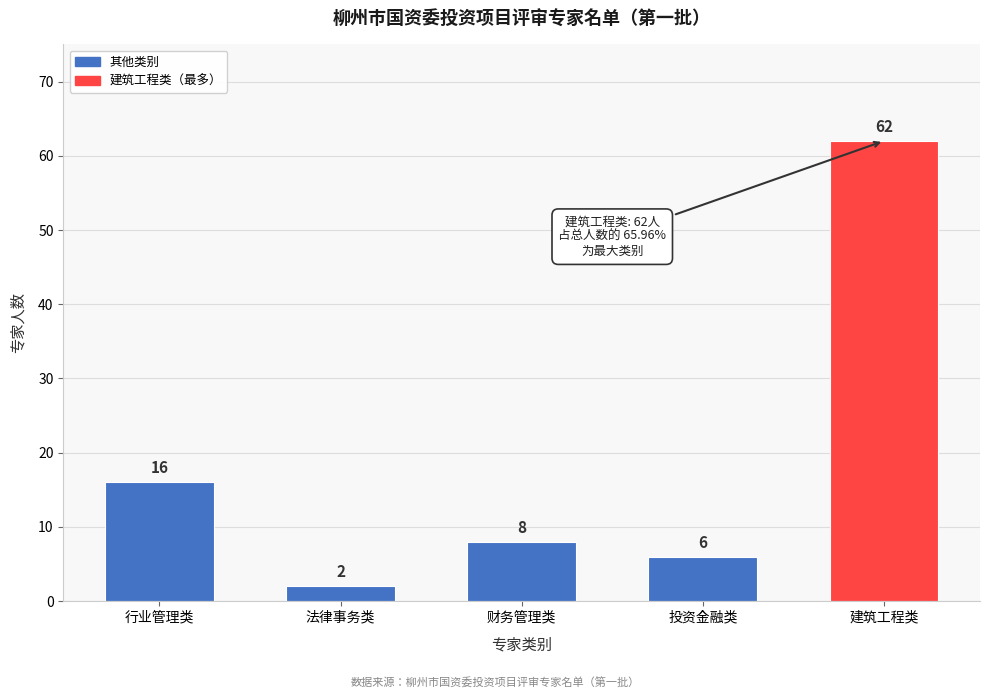

Reading left to right, what are all the values shown in this chart?

行业管理类=16	法律事务类=2	财务管理类=8	投资金融类=6	建筑工程类=62